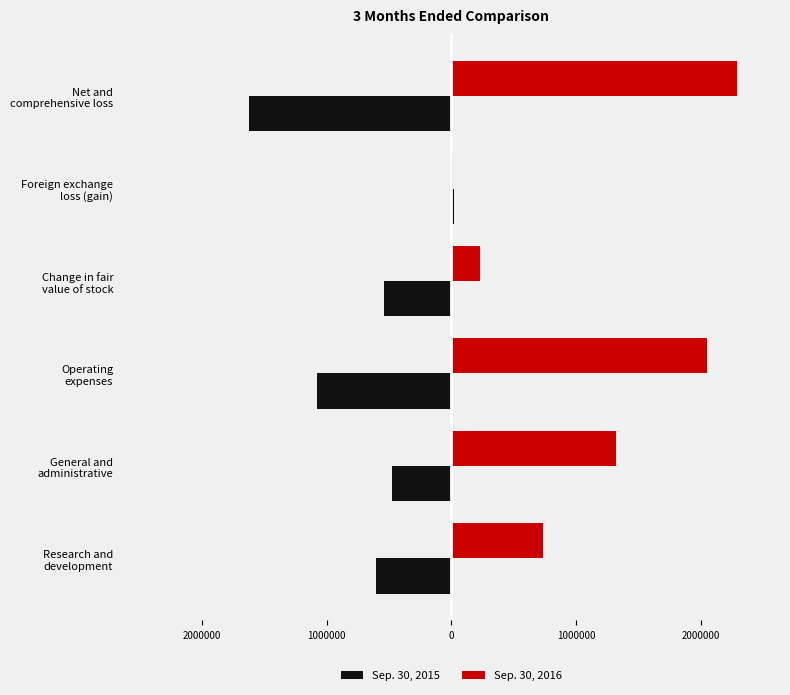

What are all the series names shown in the legend?

Sep. 30, 2015, Sep. 30, 2016